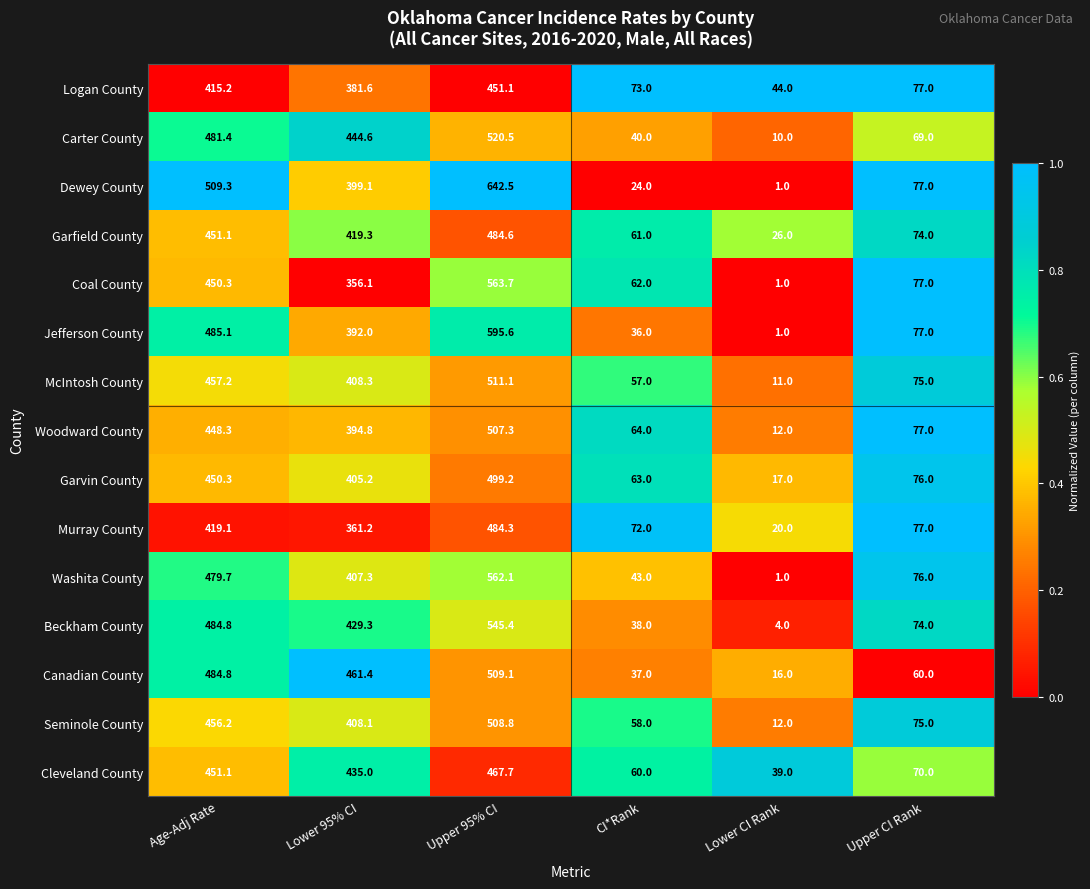

Which series changed the most between Upper 95% CI and Lower CI Rank?

Dewey County